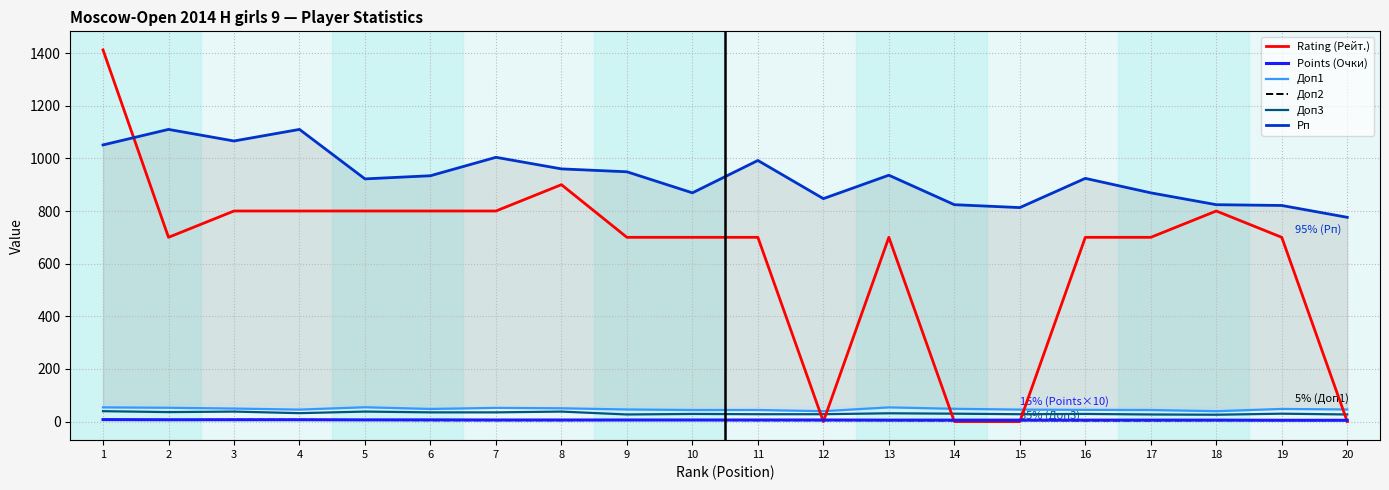

At which category does Доп2 reach its first local peak?

15